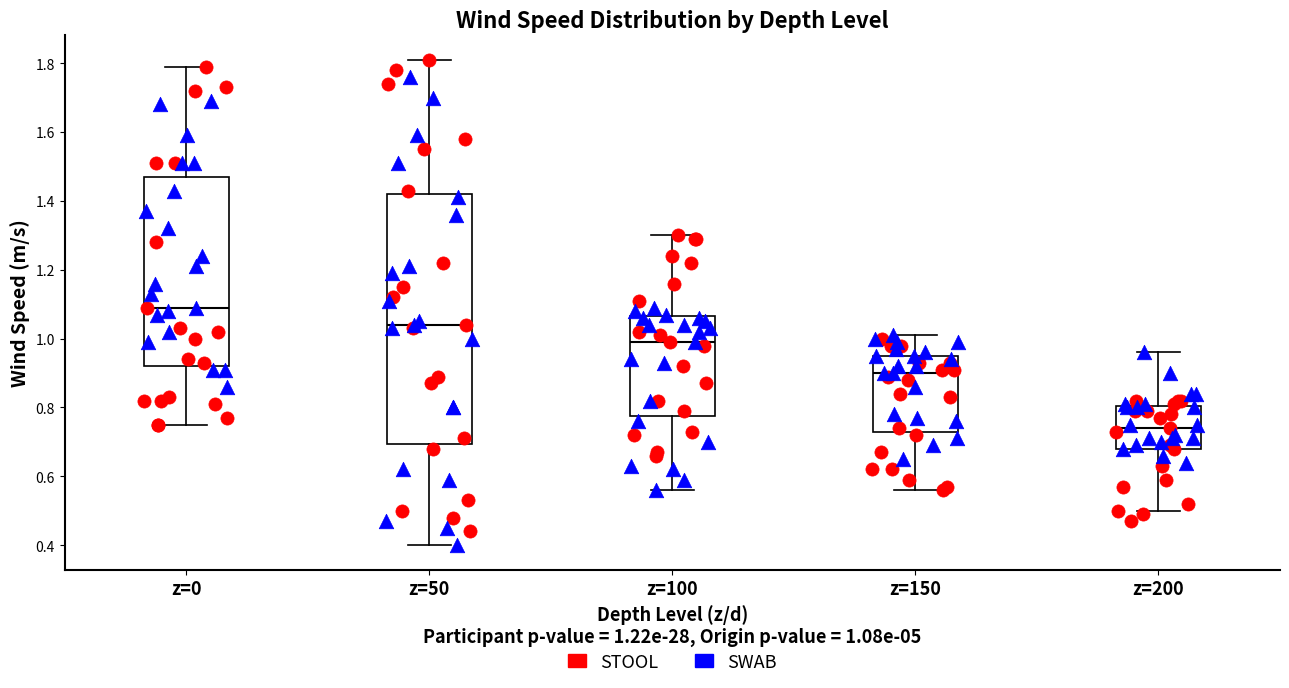

Reading left to right, read every box against the y-axis: the position of its median line, the range the box covers, and the ends of its whiskers. The values are not printed on the chart, so give them approximately, as read against the axis.

z=0: median 1.10, box 0.92 to 1.48, whiskers 0.76 to 1.80
z=50: median 1.04, box 0.70 to 1.42, whiskers 0.40 to 1.82
z=100: median 1.00, box 0.78 to 1.06, whiskers 0.56 to 1.30
z=150: median 0.90, box 0.74 to 0.96, whiskers 0.56 to 1.02
z=200: median 0.74, box 0.68 to 0.80, whiskers 0.50 to 0.96